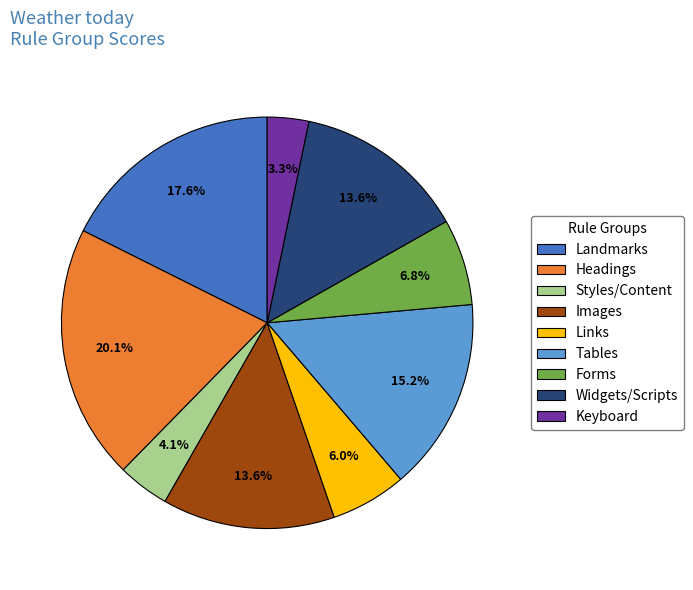

To the nearest percent, what percentage of the pie is Tables?

15%